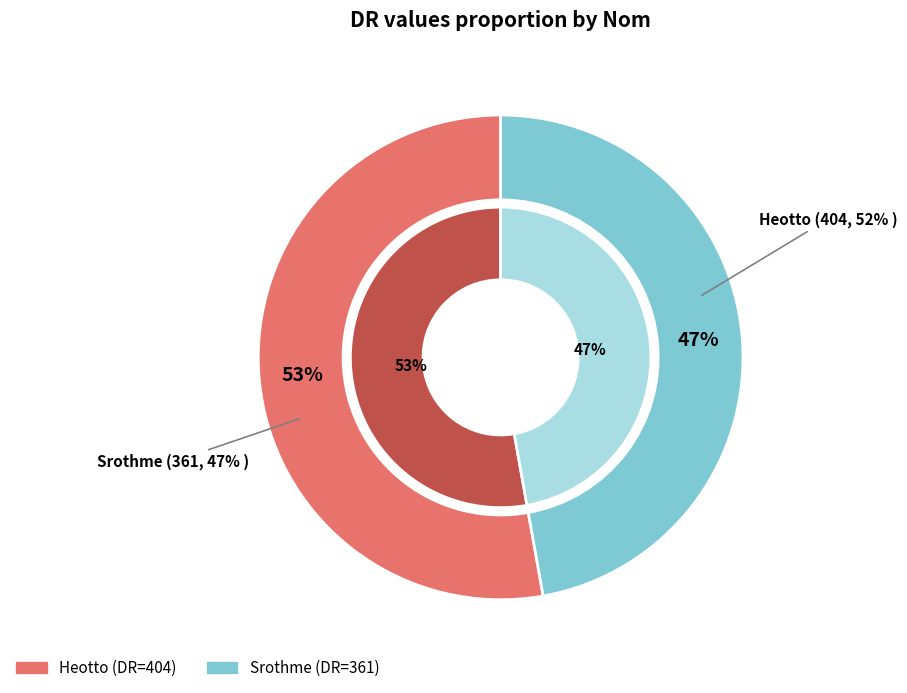

How many segments does this pie chart have?

2